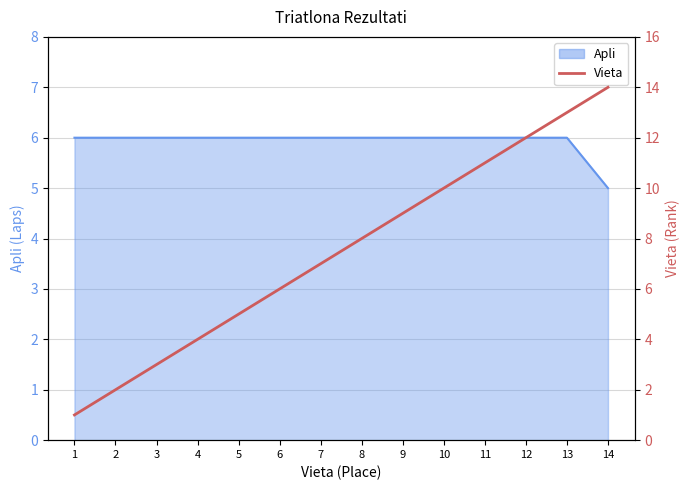

What is the difference between the maximum and minimum values?

13